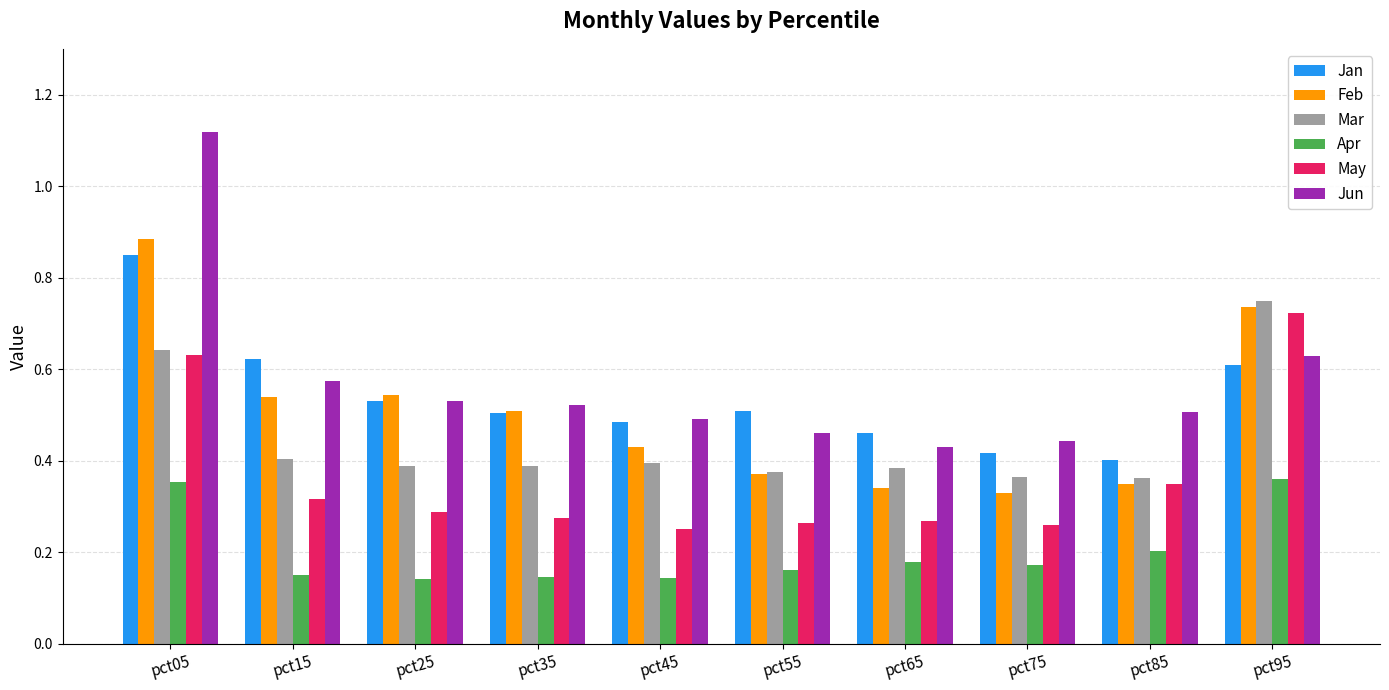

Is it true that Apr equals 0.2 at pct65?

True